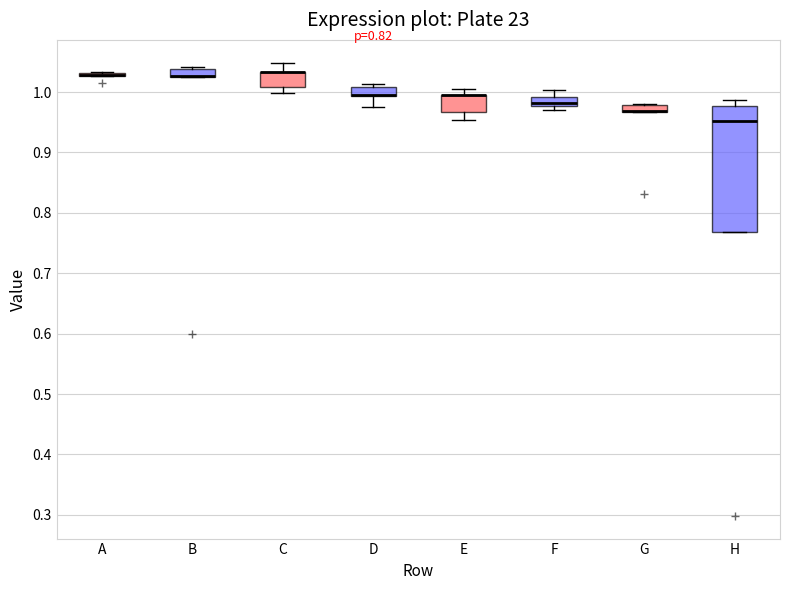

Where is the lower edge of the box for F on the y-axis? The values are not printed on the chart, so give them approximately, as read against the axis.

0.98